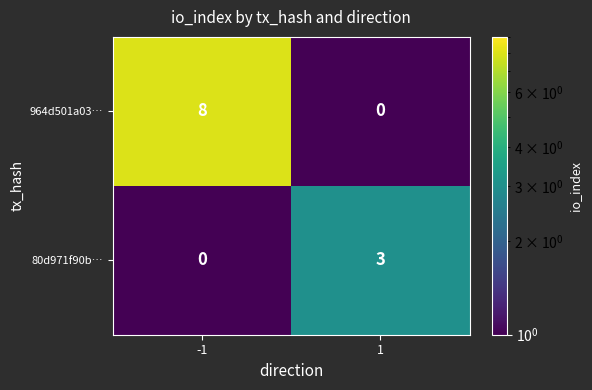

Count the number of data series in this chart.

2